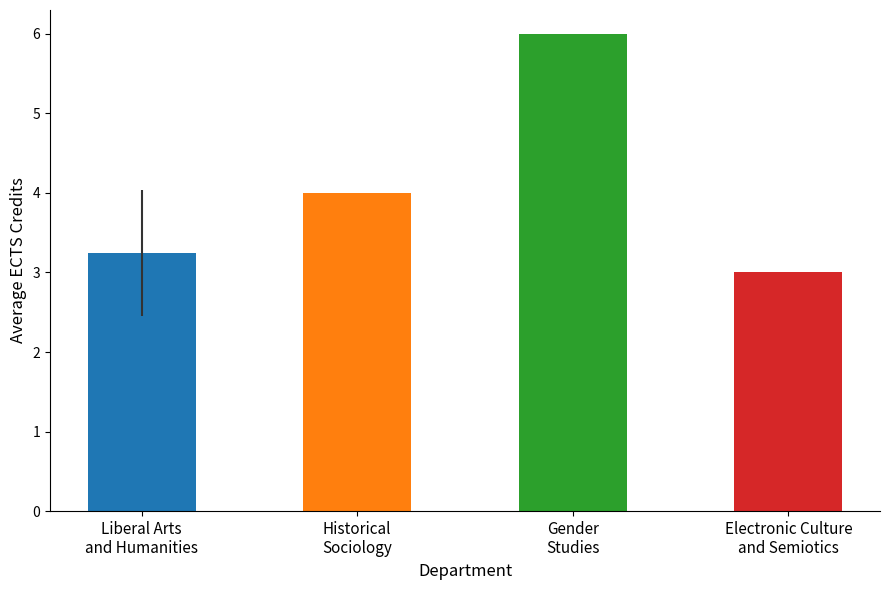

What is the smallest value displayed?

3.0